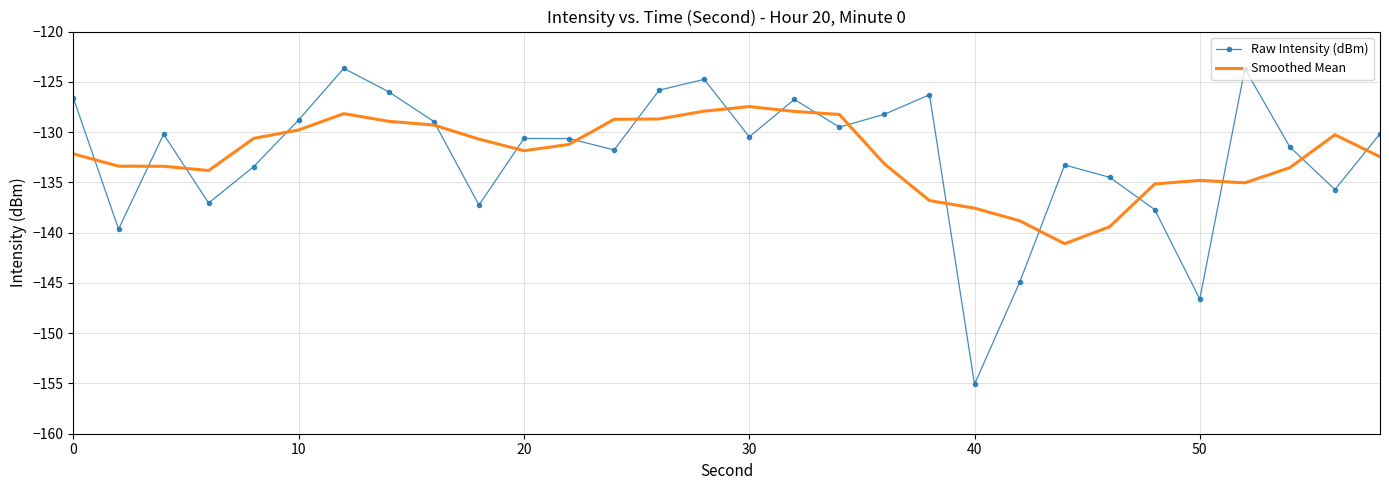

What is the greatest value displayed?

-123.7